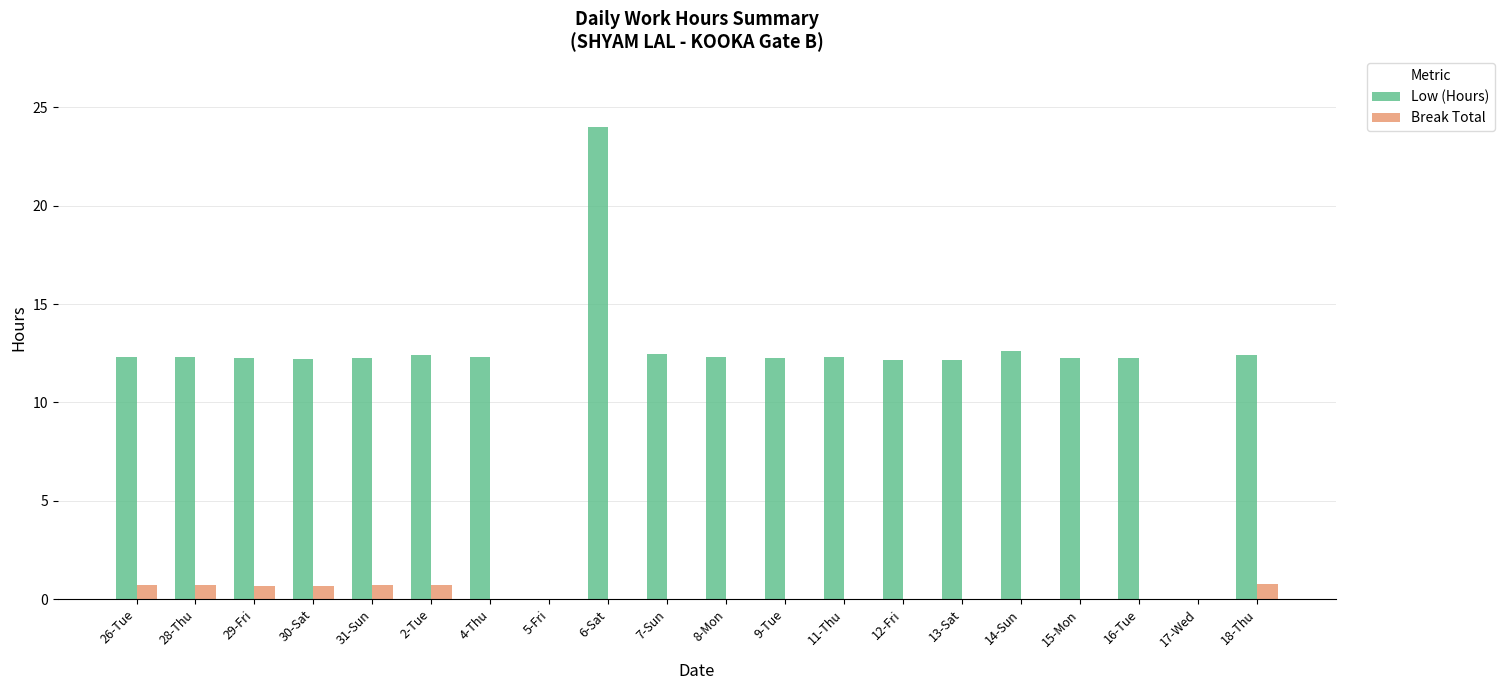

What is the maximum value shown in the chart?

24.0